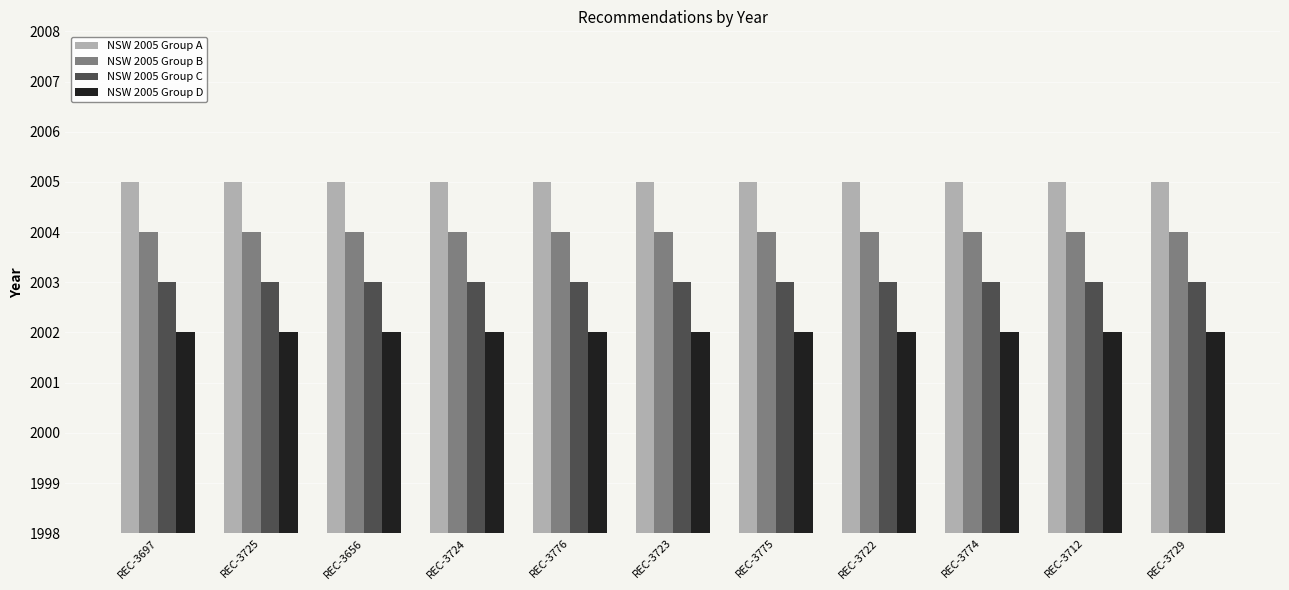

Rank the series by their maximum value, from highest to lowest.

NSW 2005 Group A, NSW 2005 Group B, NSW 2005 Group C, NSW 2005 Group D